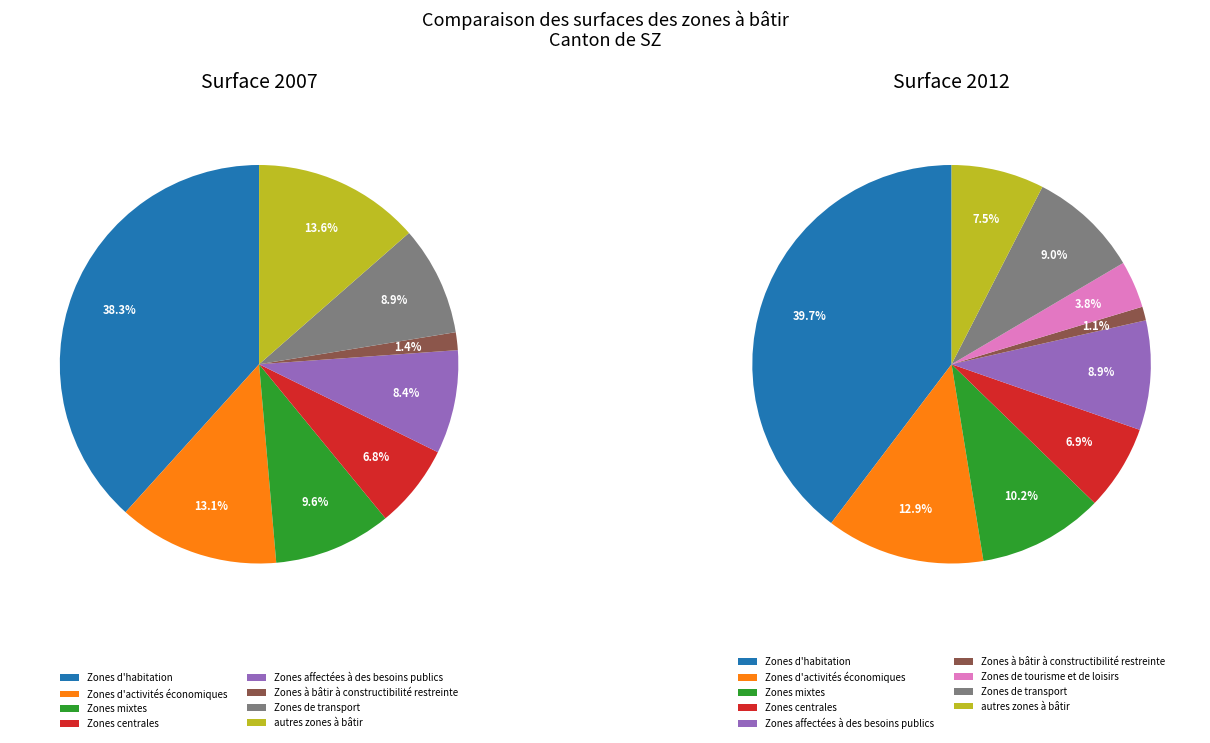

Does 4 represent more than half of the total?

No